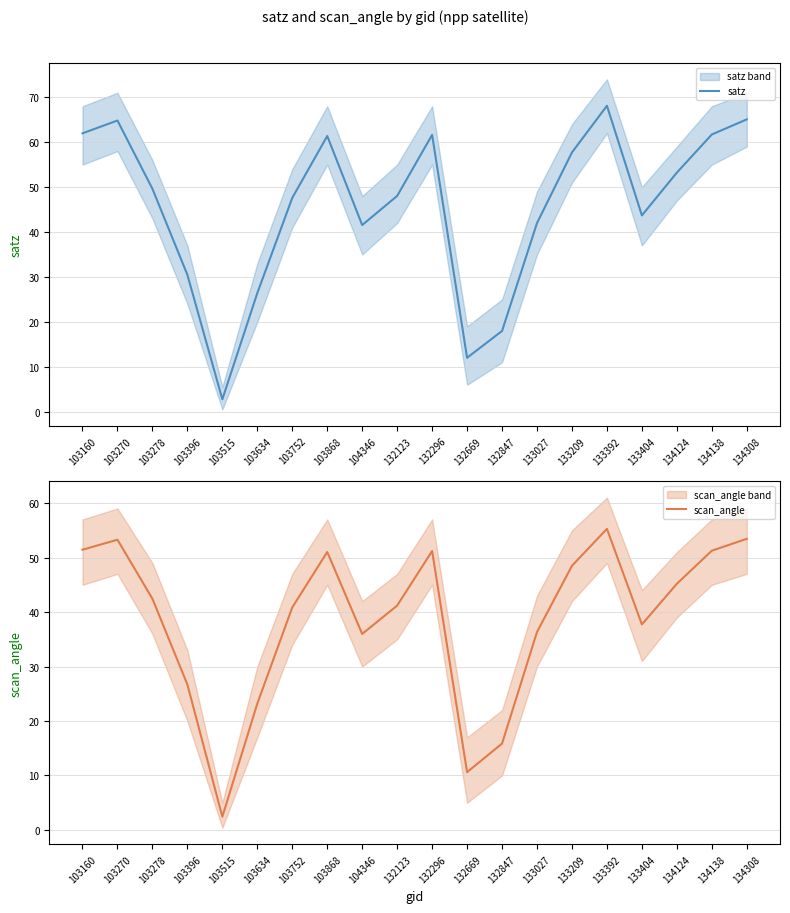

List the series in order of their overall mean, lowest first.

scan_angle, satz